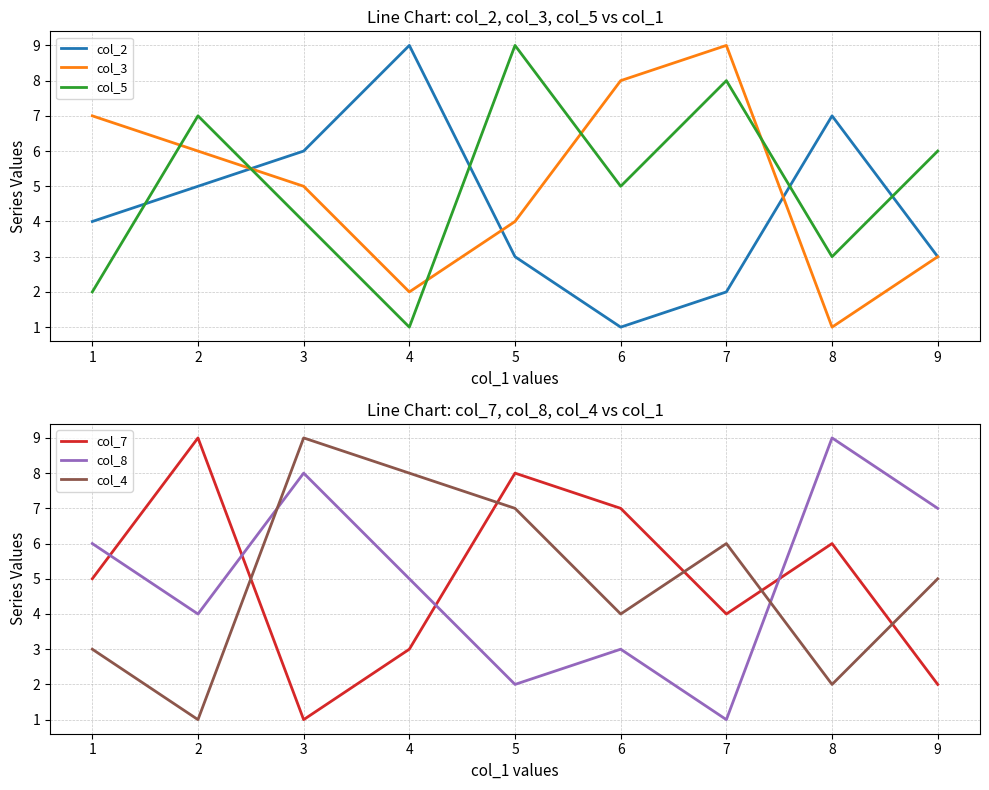

What is the approximate value of col_3 at 1?

7